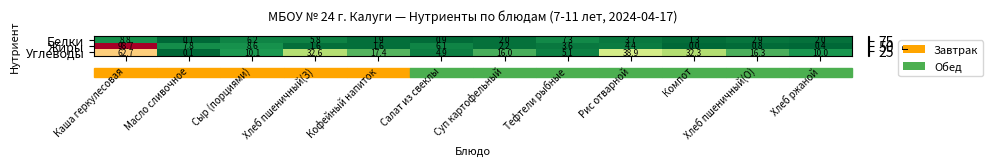

What is the difference between the maximum and minimum values in the Белки series?

8.7